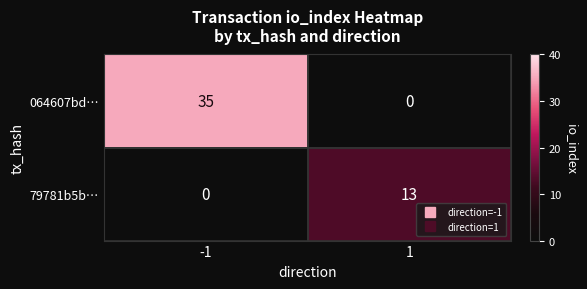

What is the greatest value displayed?

35